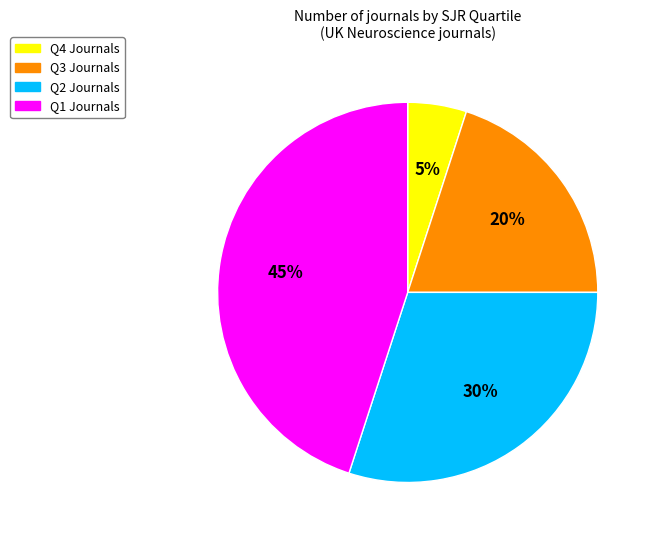

Does Q3 represent more than half of the total?

No